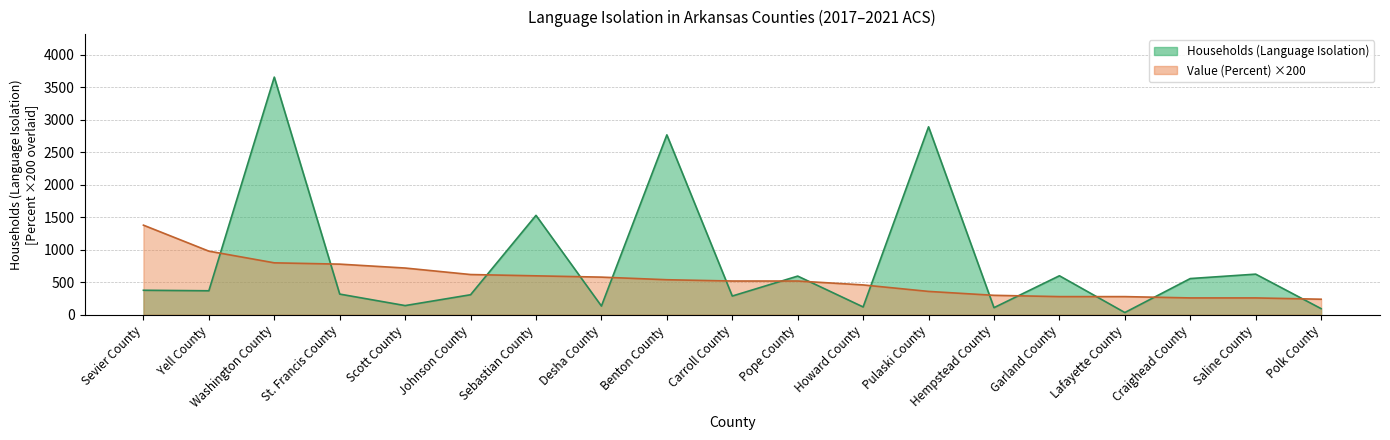

What is the greatest value displayed?

3659.0